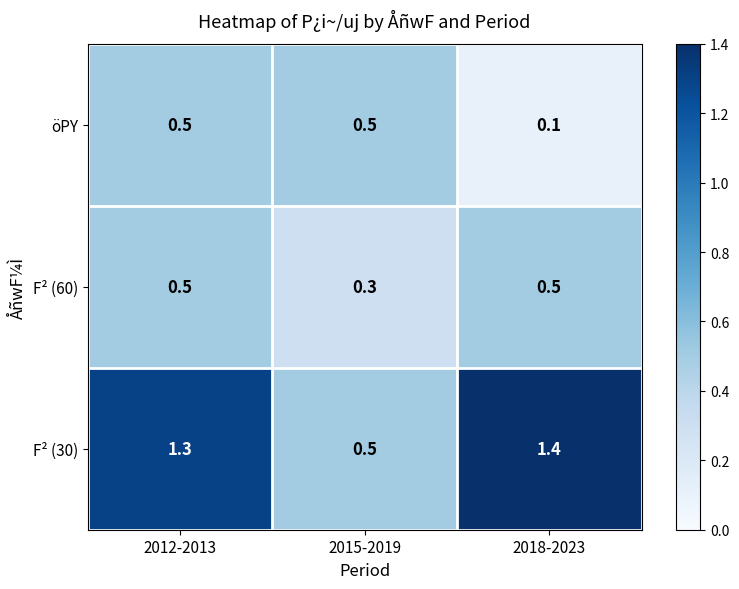

Reading left to right, extract all data points from this chart.

öPY: 0.5	0.5	0.1
F² (60): 0.5	0.3	0.5
F² (30): 1.3	0.5	1.4